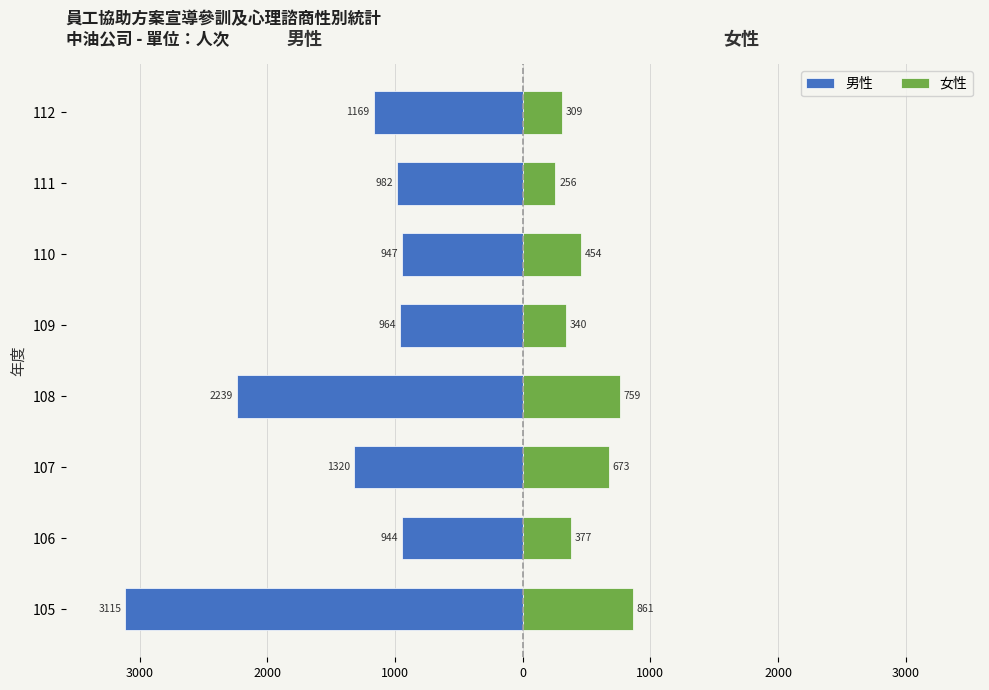

How many data points does each series have?

8